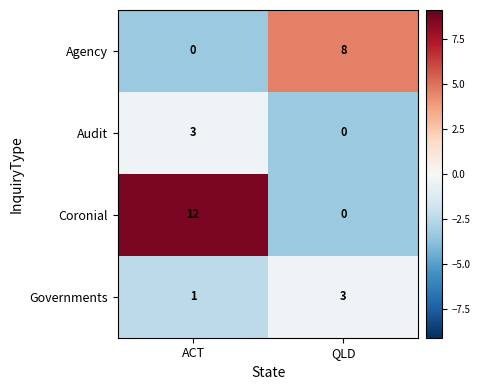

What is the sum of all Agency values?

8